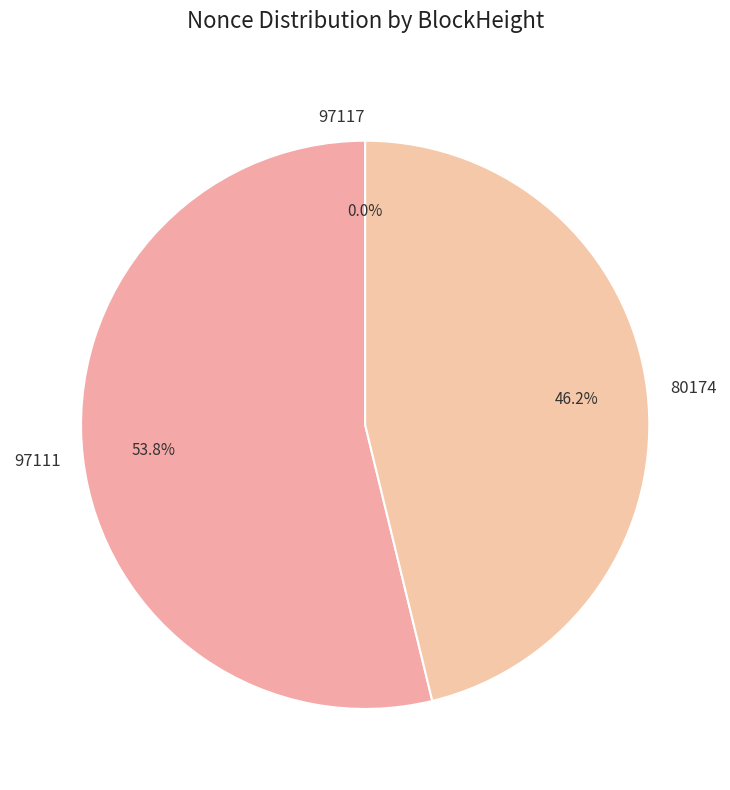

What is the largest slice in the pie chart?

97111